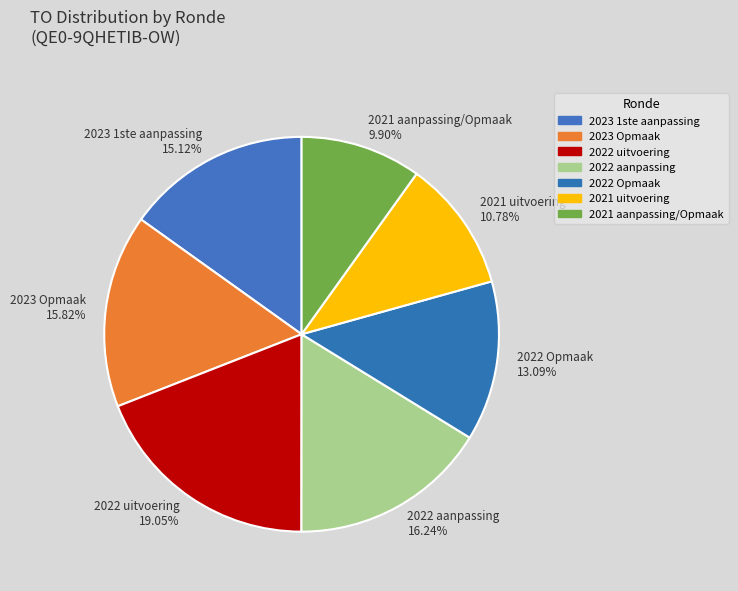

The 2021 uitvoering slice represents 1% of the pie. True or false?

False